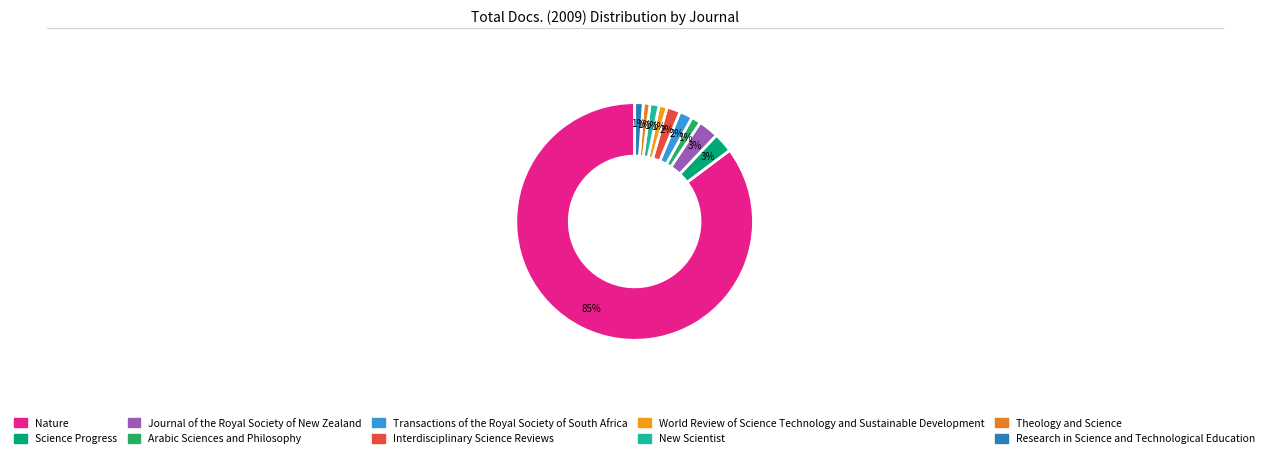

How many segments does this pie chart have?

10